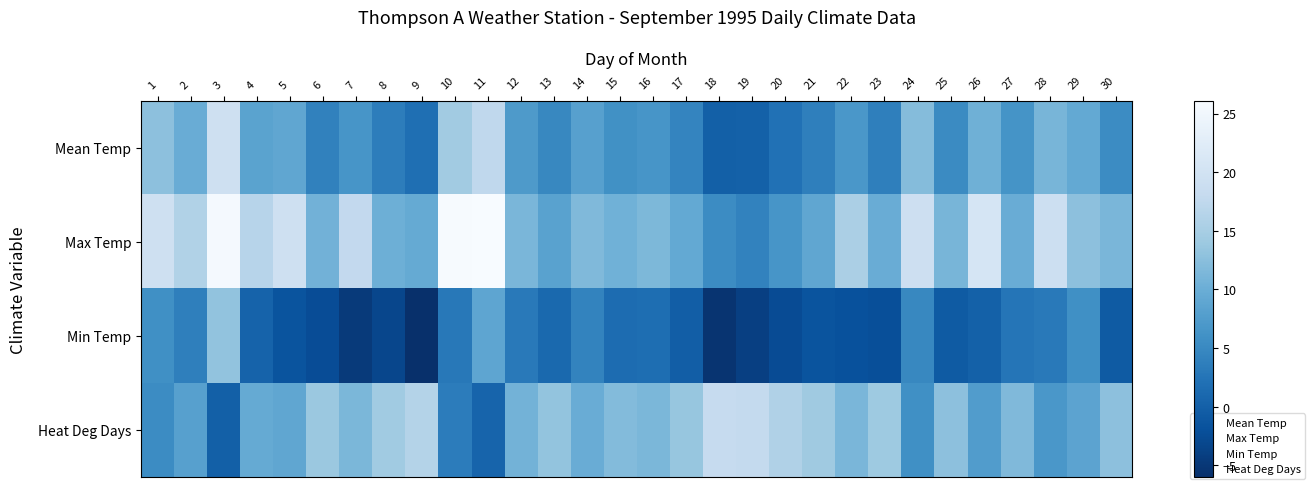

What is the maximum value shown in the chart?

26.1